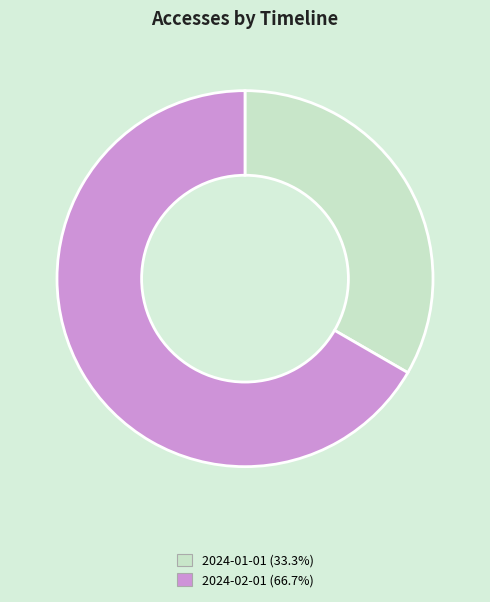

Which slice represents more than half of the pie?

2024-02-01